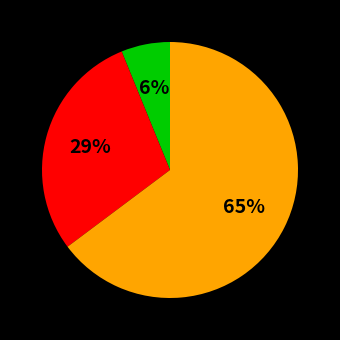

To the nearest percent, what is the average slice percentage?

33%